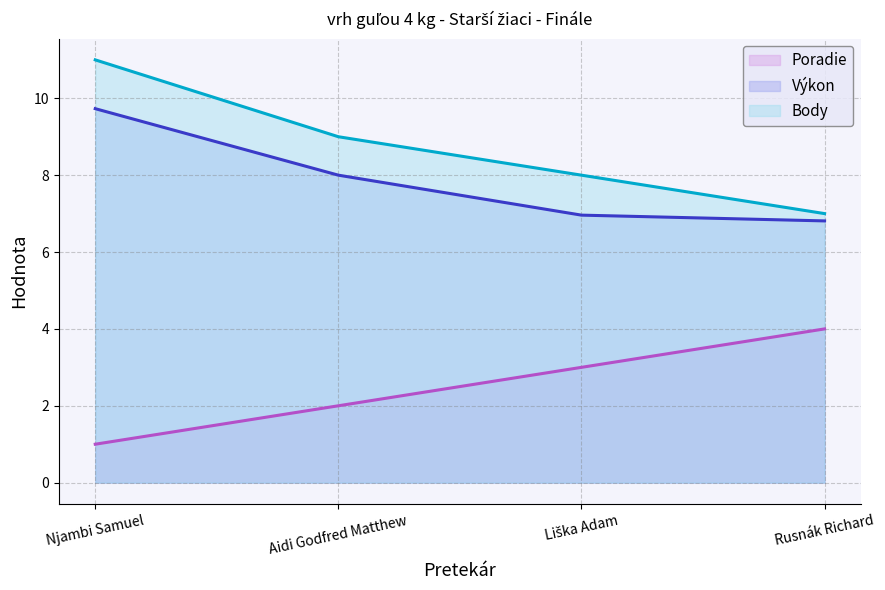

Rank the categories by Výkon value from lowest to highest.

Rusnák Richard, Liška Adam, Aidi Godfred Matthew, Njambi Samuel